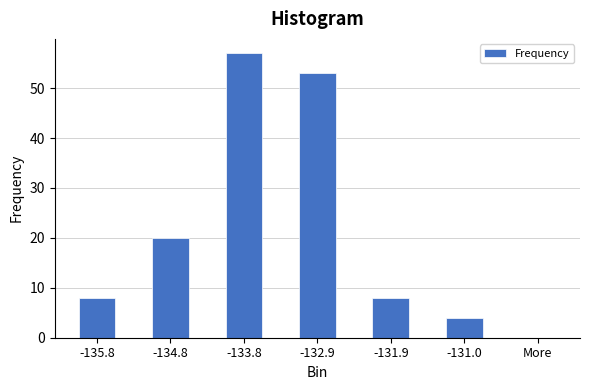

Reading left to right, extract all data points from this chart.

-135.8=8	-134.8=20	-133.8=57	-132.9=53	-131.9=8	-131.0=4